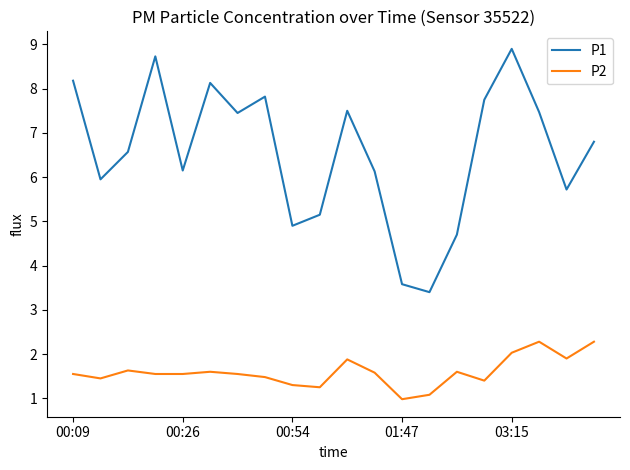

Which series has the widest spread of values?

P1